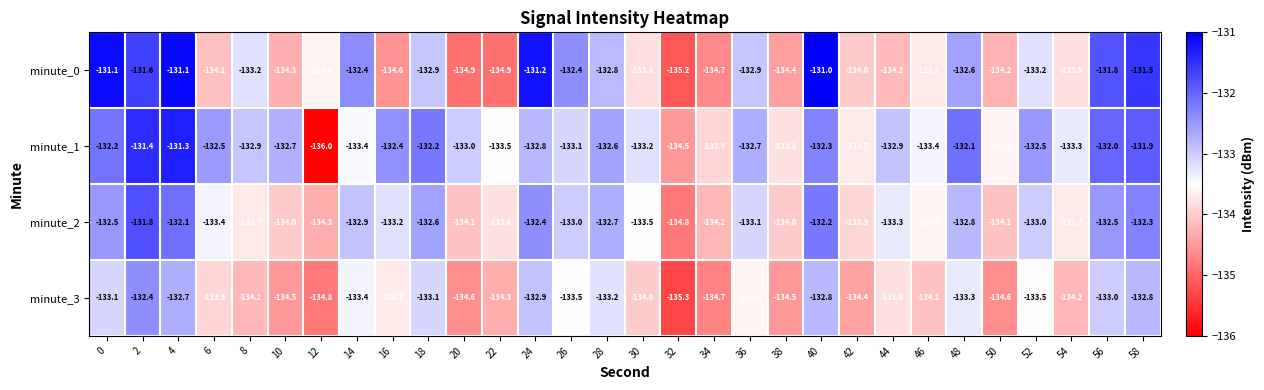

What is the difference between the highest and lowest values at 56?

1.2